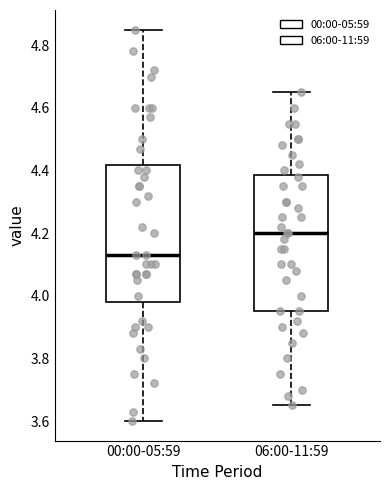

Where does the median line of the box for 00:00-05:59 sit on the y-axis? The values are not printed on the chart, so give them approximately, as read against the axis.

4.14